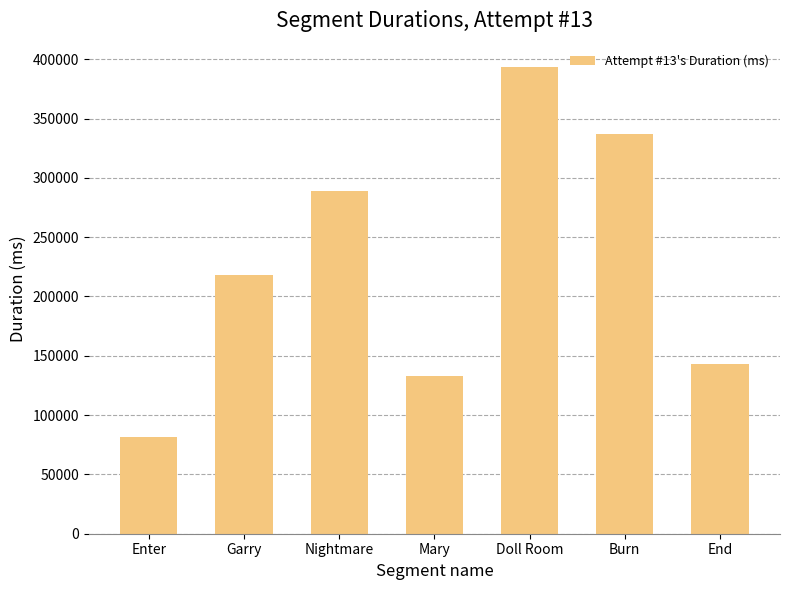

What is the minimum value shown in the chart?

81579